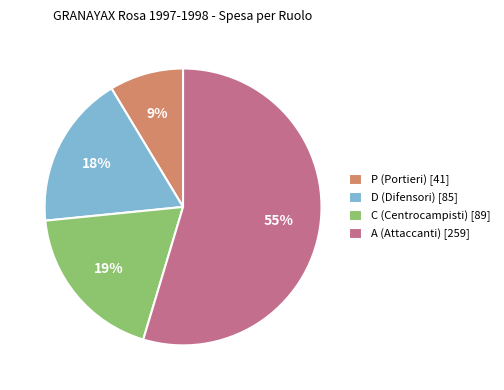

Rank the categories by value from lowest to highest.

P (Portieri) [41], D (Difensori) [85], C (Centrocampisti) [89], A (Attaccanti) [259]